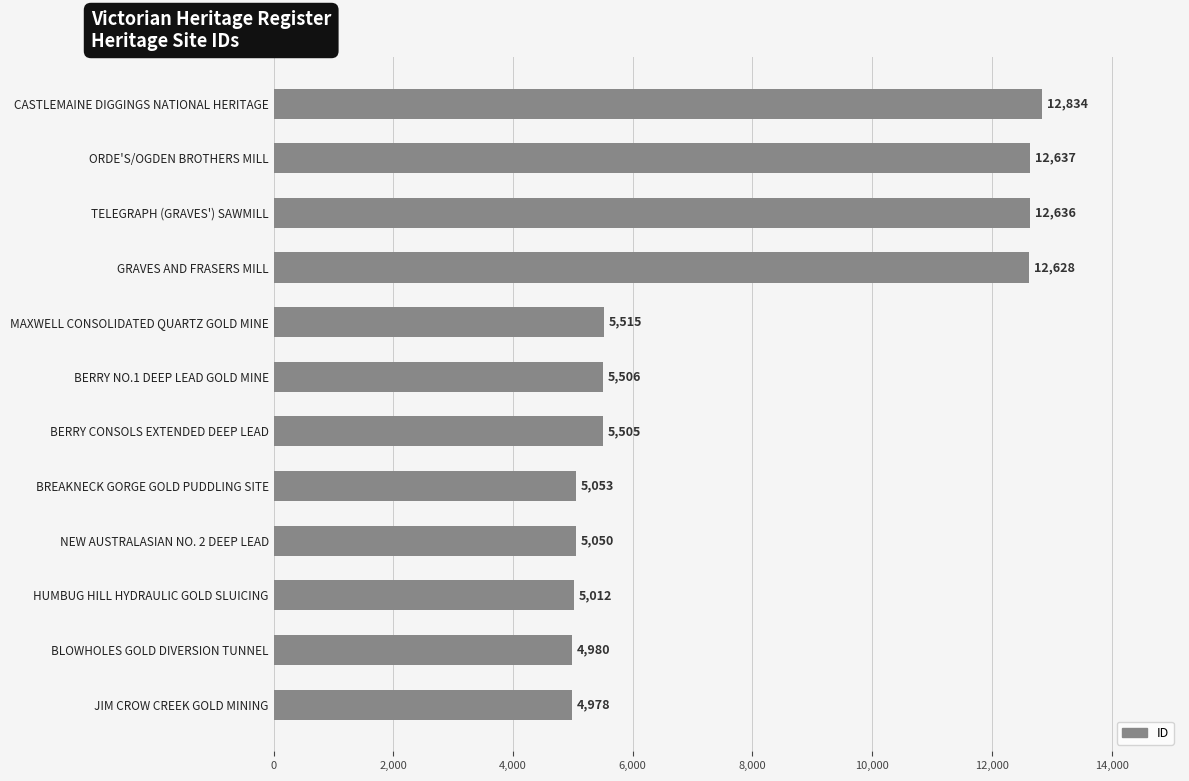

The value at BREAKNECK GORGE GOLD PUDDLING SITE is 1131. True or false?

False